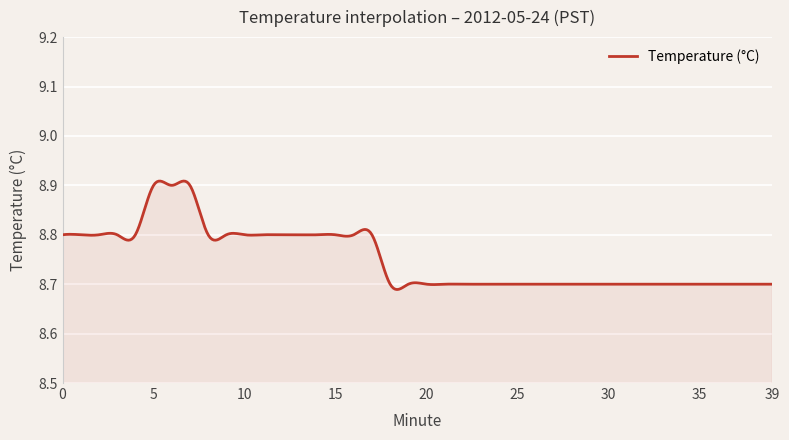

What is the smallest value displayed?

8.7